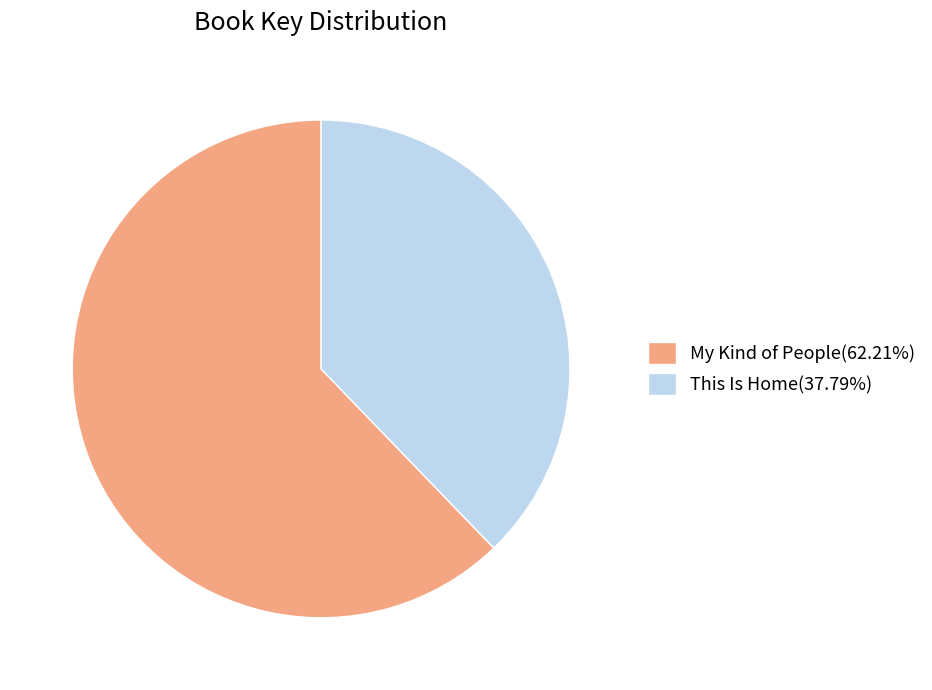

How many segments does this pie chart have?

2